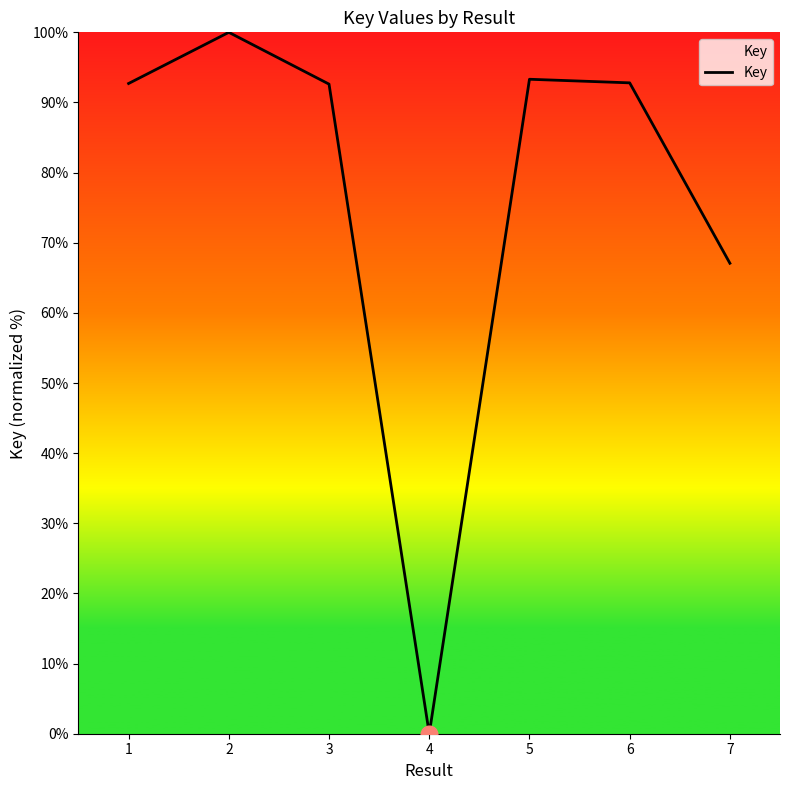

What is the greatest value displayed?

100.0